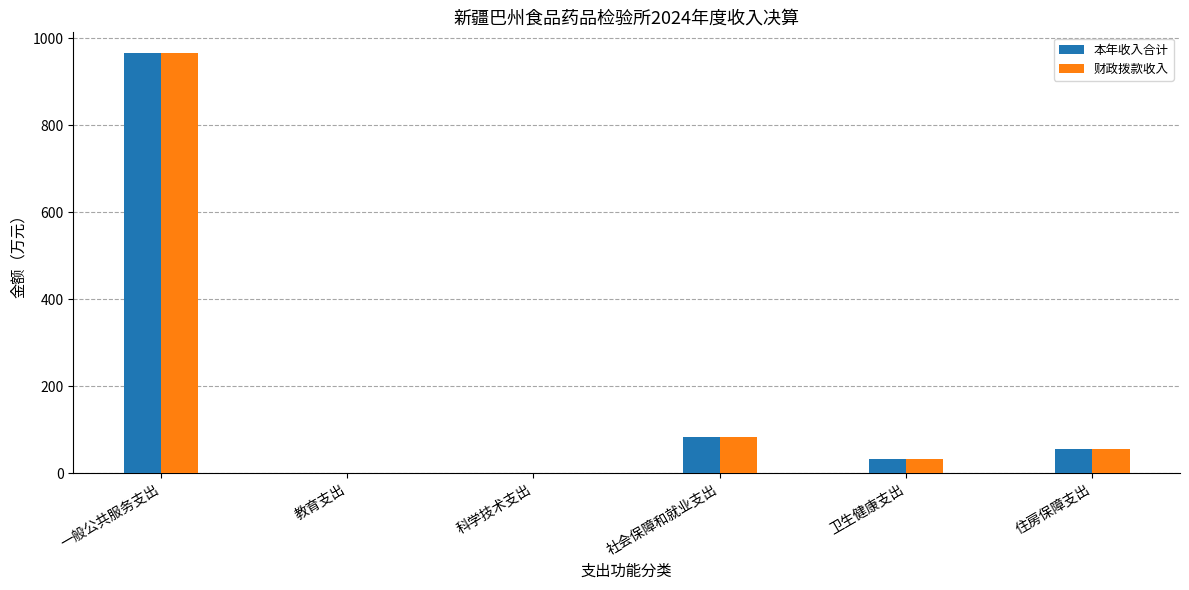

What is the greatest value displayed?

964.9